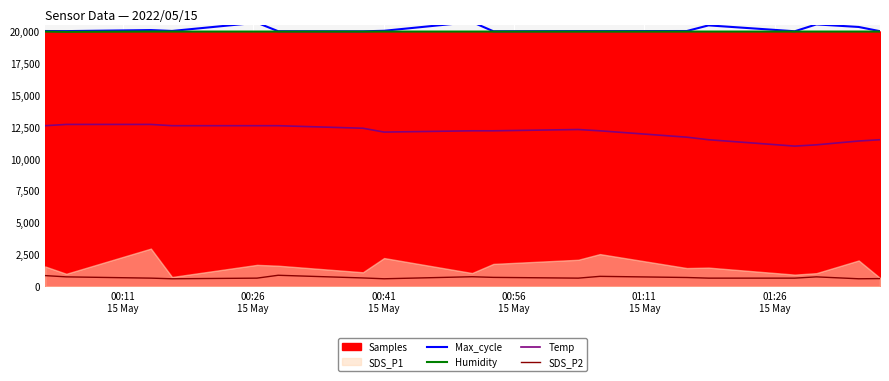

What is the lowest value of the SDS_P2 series?

600